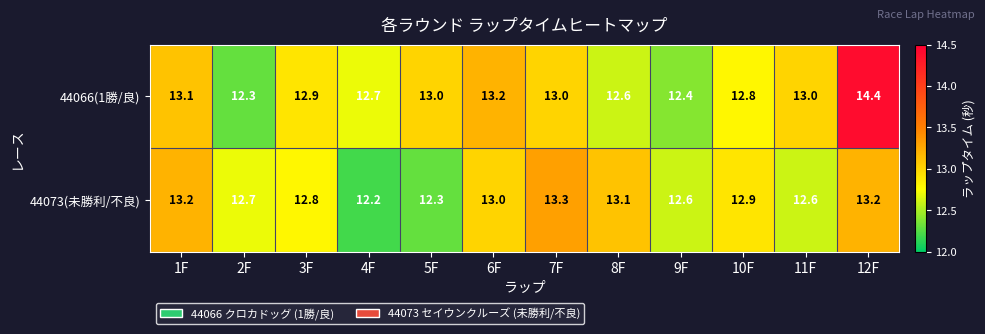

What is the average value of the 44066(1勝/良) series?

13.0